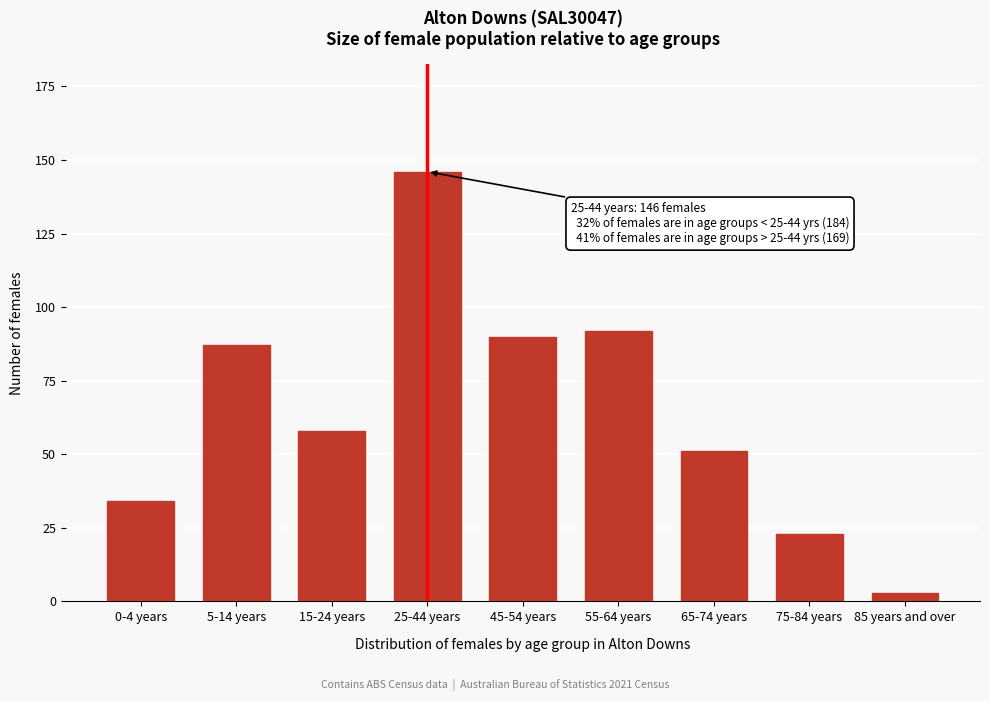

Reading left to right, list all the values displayed in this chart.

0-4 years=34	5-14 years=87	15-24 years=58	25-44 years=146	45-54 years=90	55-64 years=92	65-74 years=51	75-84 years=23	85 years and over=3